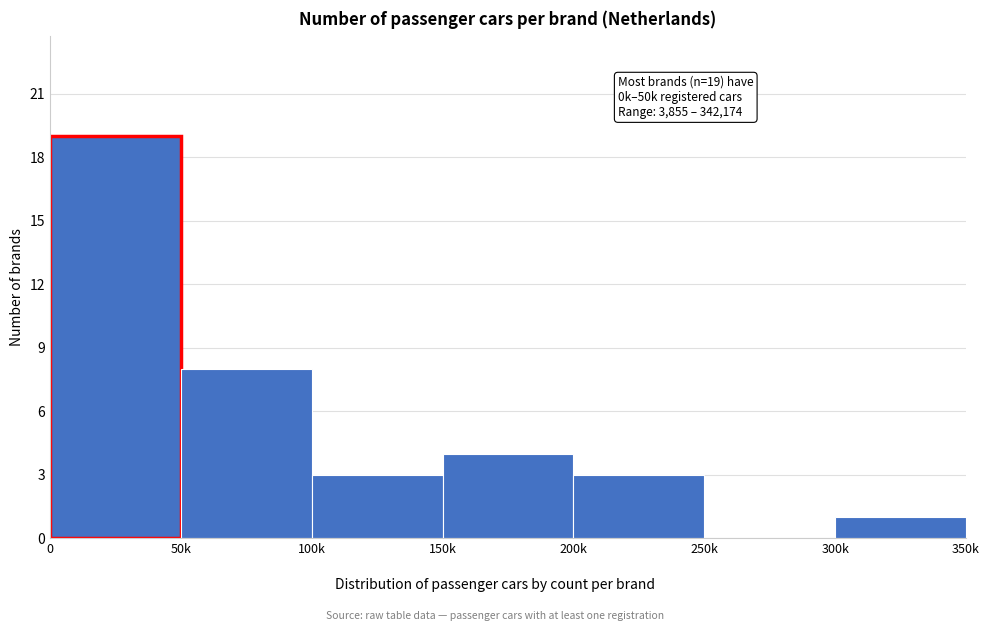

Reading left to right, transcribe all the data shown in this chart.

0=19	50k=8	100k=3	150k=4	200k=3	250k=0	300k=1